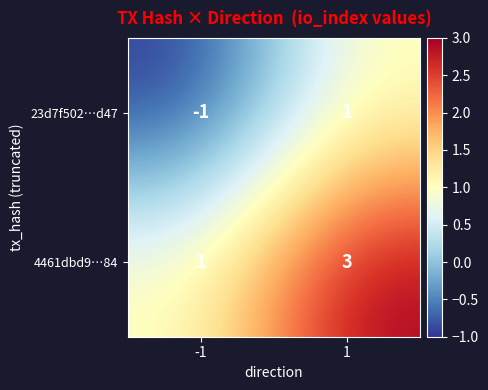

How many values in the 23d7f502…d47 series are below 1?

1